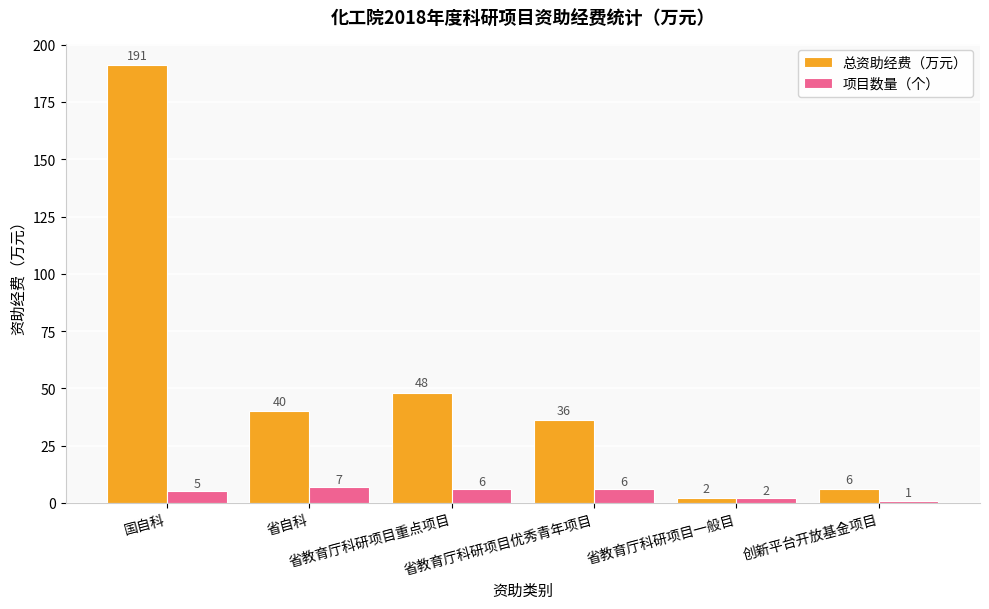

Rank the series by their average value, from highest to lowest.

总资助经费（万元）, 项目数量（个）